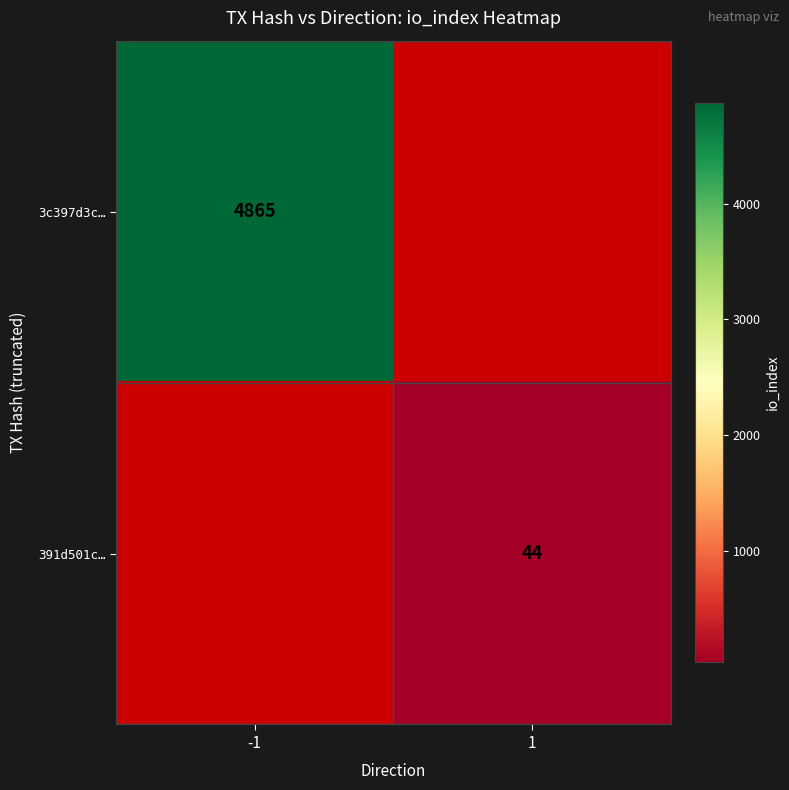

True or false: 391d501c… has a value of 44 at 1.

True